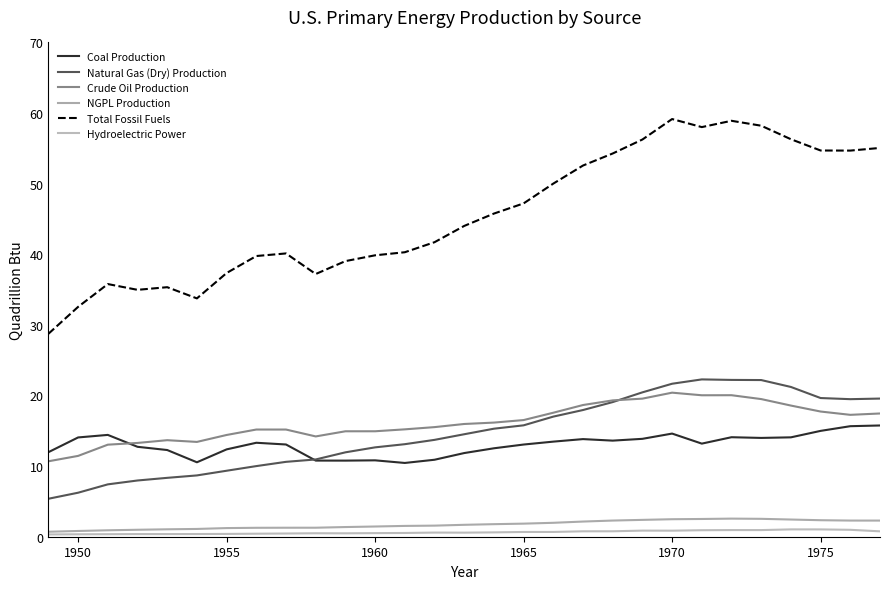

Which series has the largest total across all categories?

Total Fossil Fuels